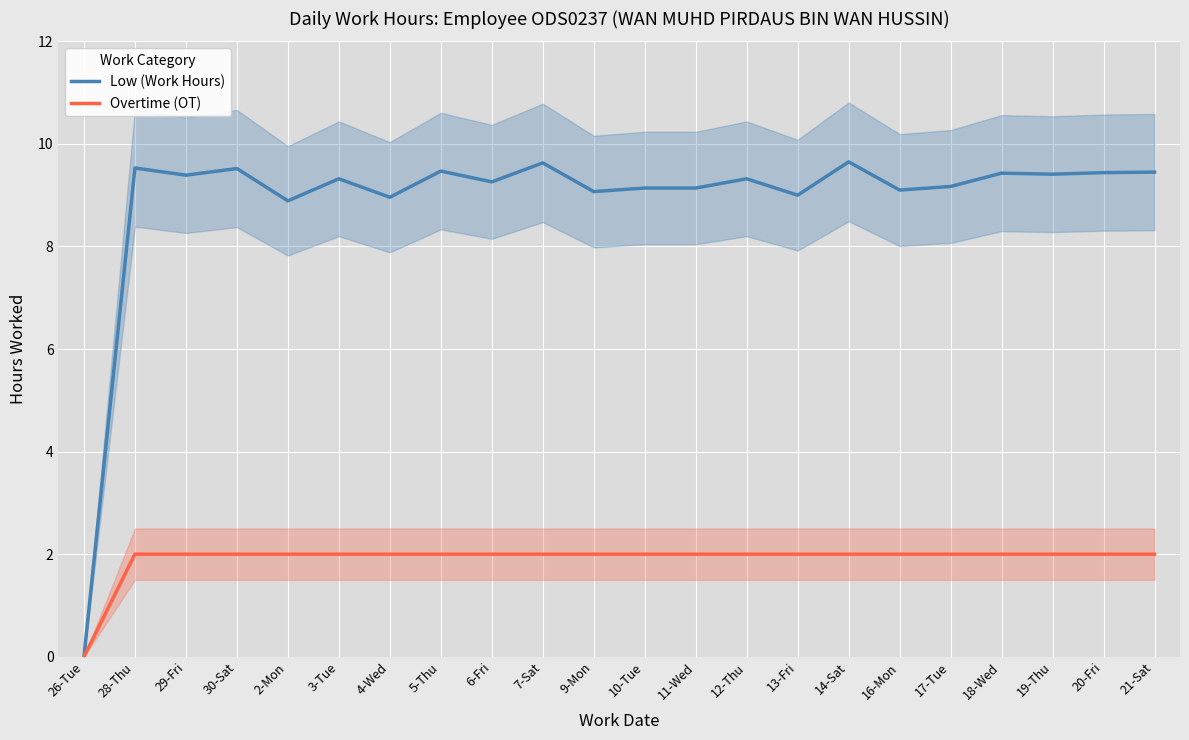

True or false: Low (Work Hours) and Overtime (OT) intersect in this chart.

False